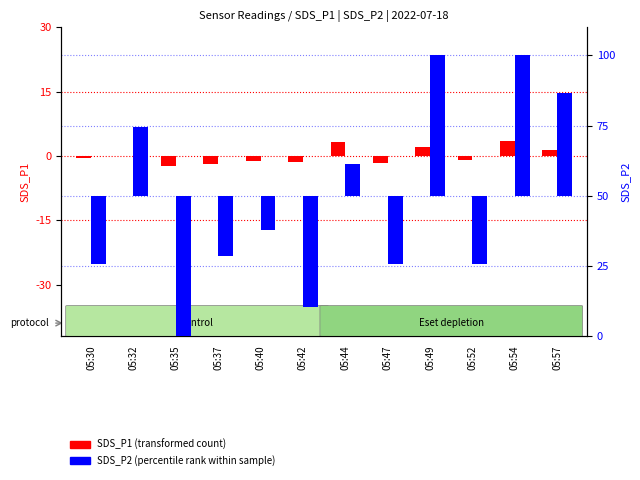

Reading right to left, transcribe all the data shown in this chart.

SDS_P1 (transformed count): 1.4	3.6	-1.0	2.0	-1.7	3.3	-1.5	-1.2	-2.0	-2.4	-0.0	-0.4
SDS_P2 (percentile rank within sample): 36.7	50.0	-24.5	50.0	-24.5	11.2	-39.8	-12.2	-21.4	-50.0	24.5	-24.5